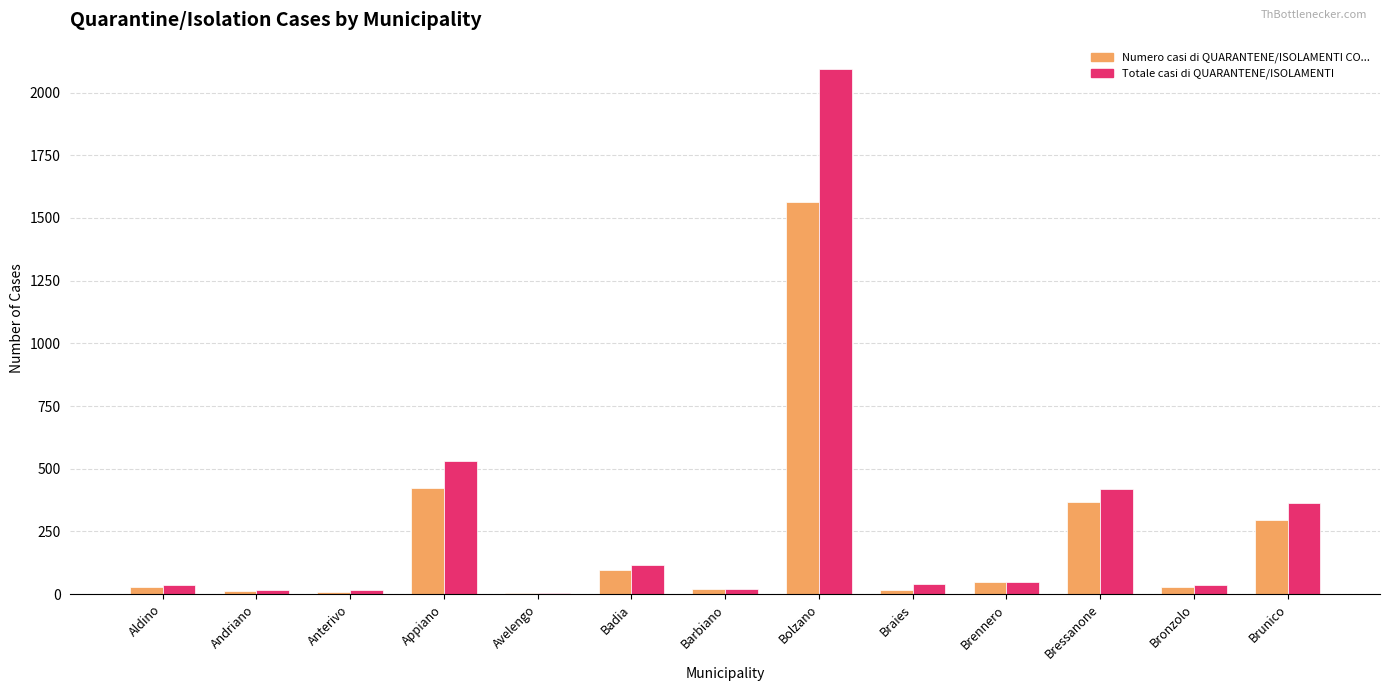

Which series has the largest total across all categories?

Totale casi di QUARANTENE/ISOLAMENTI